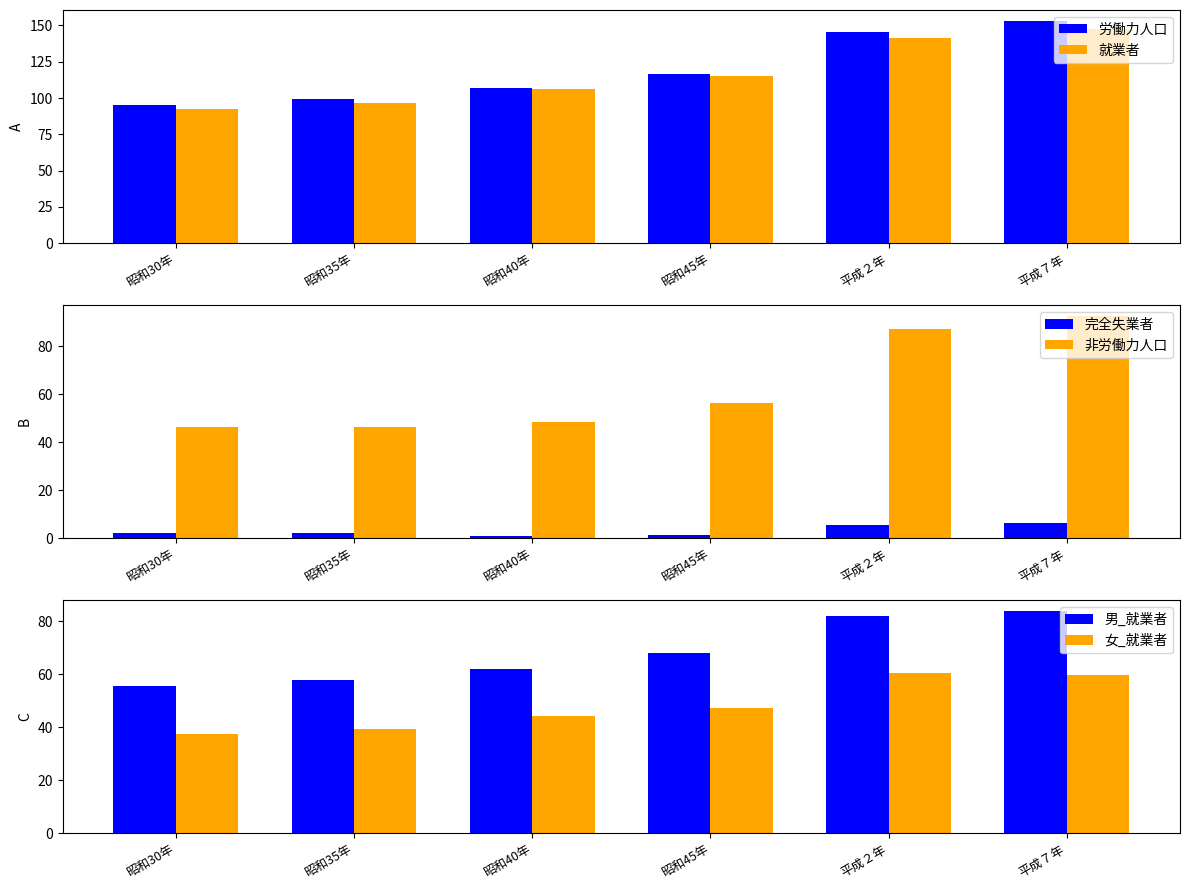

What is the average value of the 労働力人口 series?

119.3